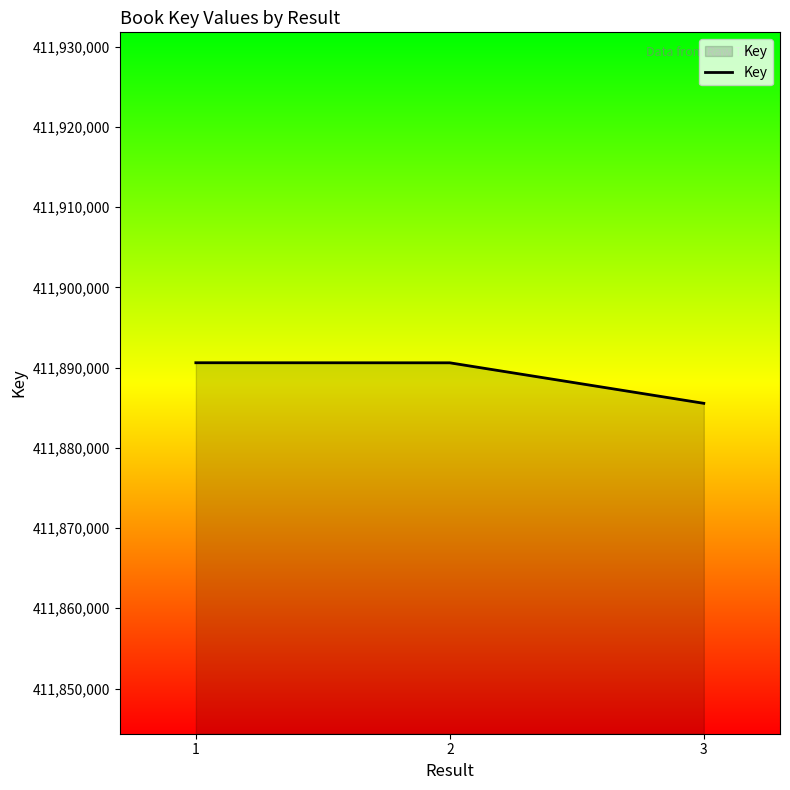

What is the difference between the values at 3 and 1?

5059